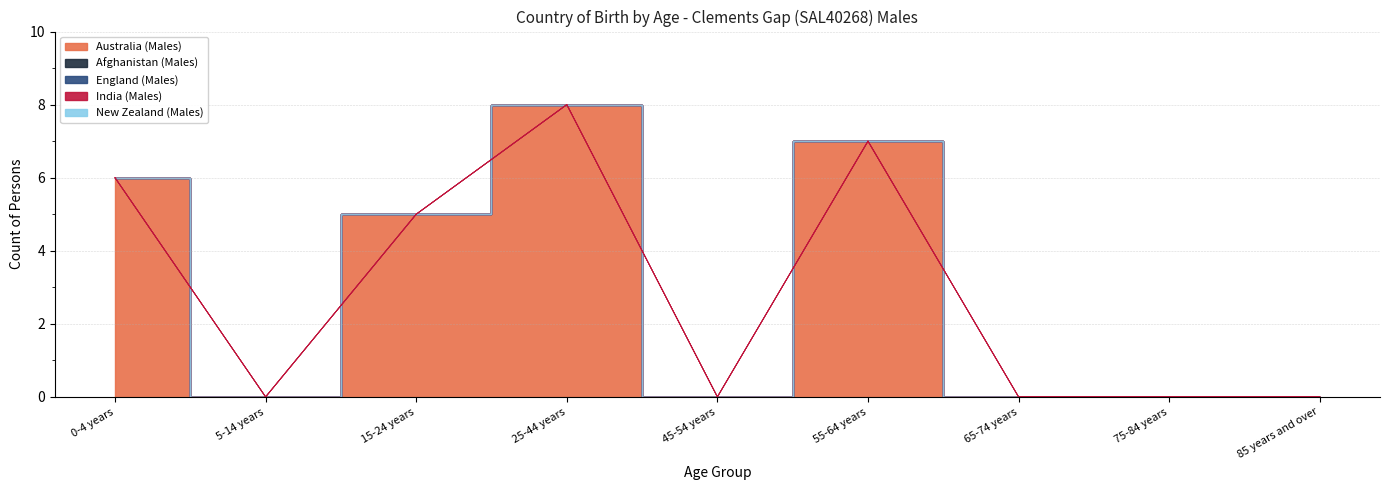

Between 5-14 years and 75-84 years, which series saw the biggest shift?

Australia (Males)